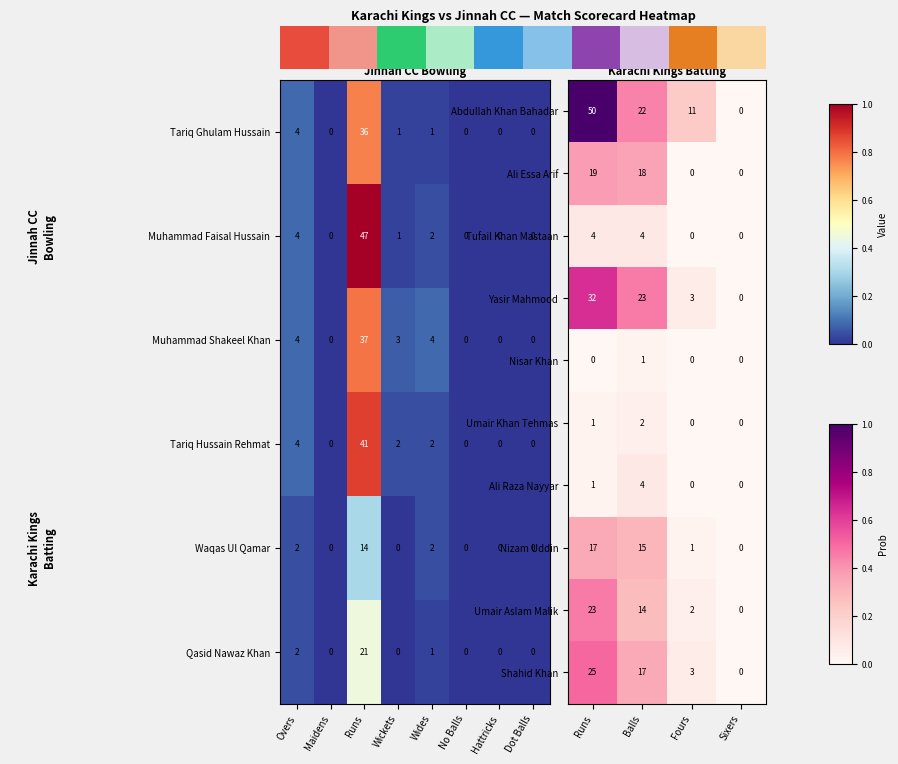

At which label does Nizam Uddin reach its peak?

Runs